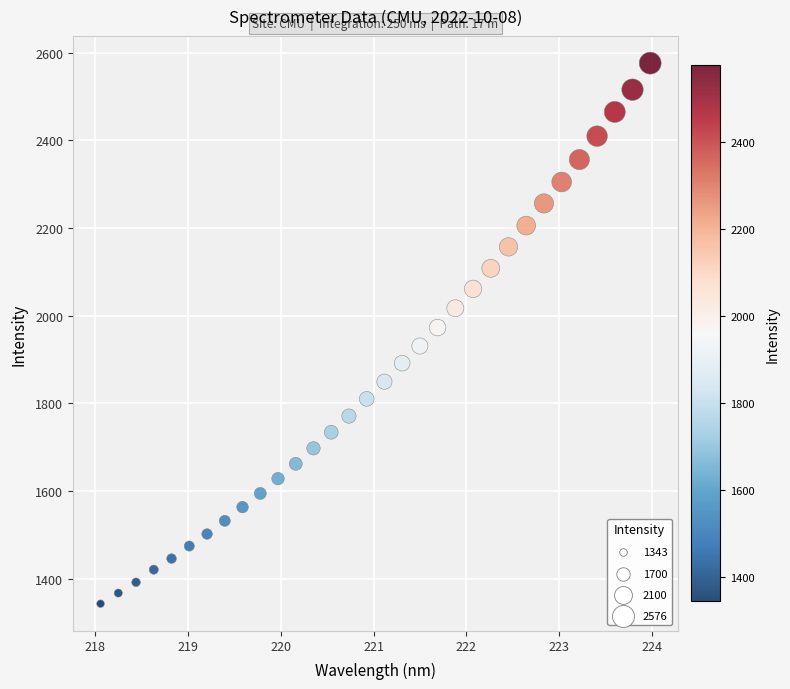

What Y value in the scatter plot is closest to 1959?

1973.0